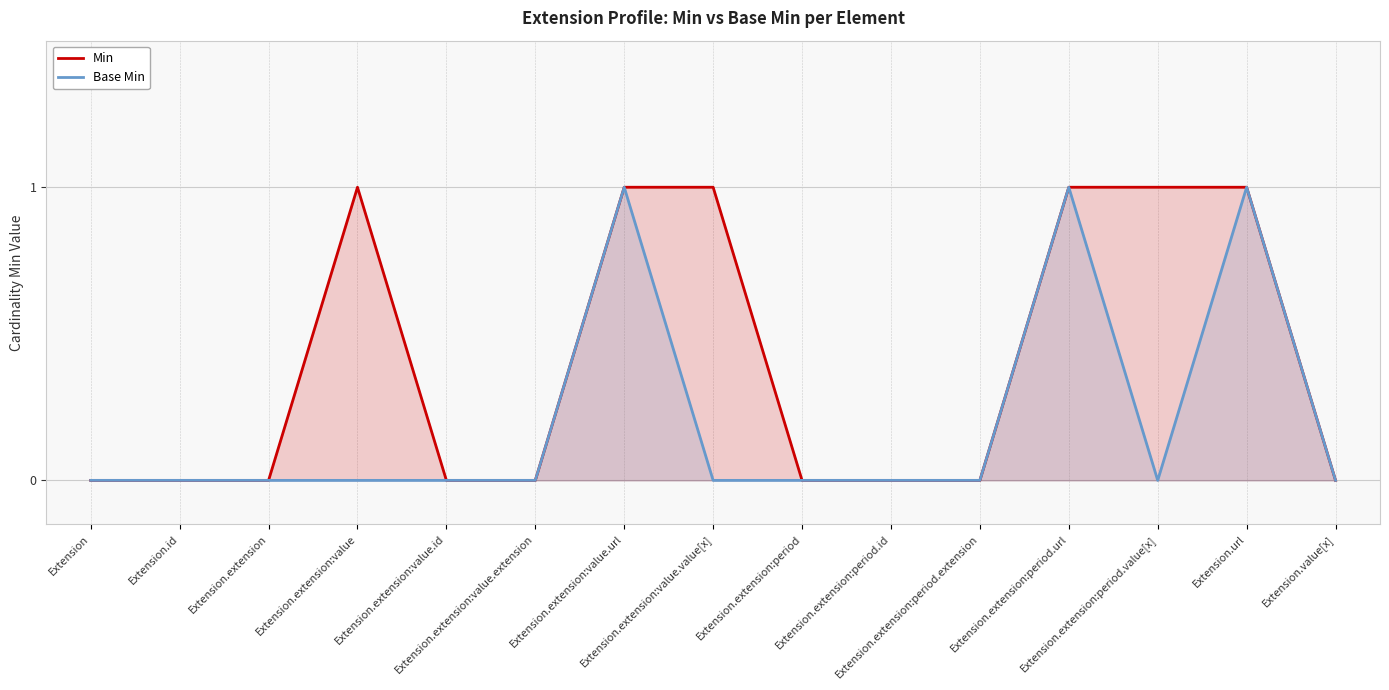

Reading right to left, list all the values displayed in this chart.

Min: 0	1	1	1	0	0	0	1	1	0	0	1	0	0	0
Base Min: 0	1	0	1	0	0	0	0	1	0	0	0	0	0	0